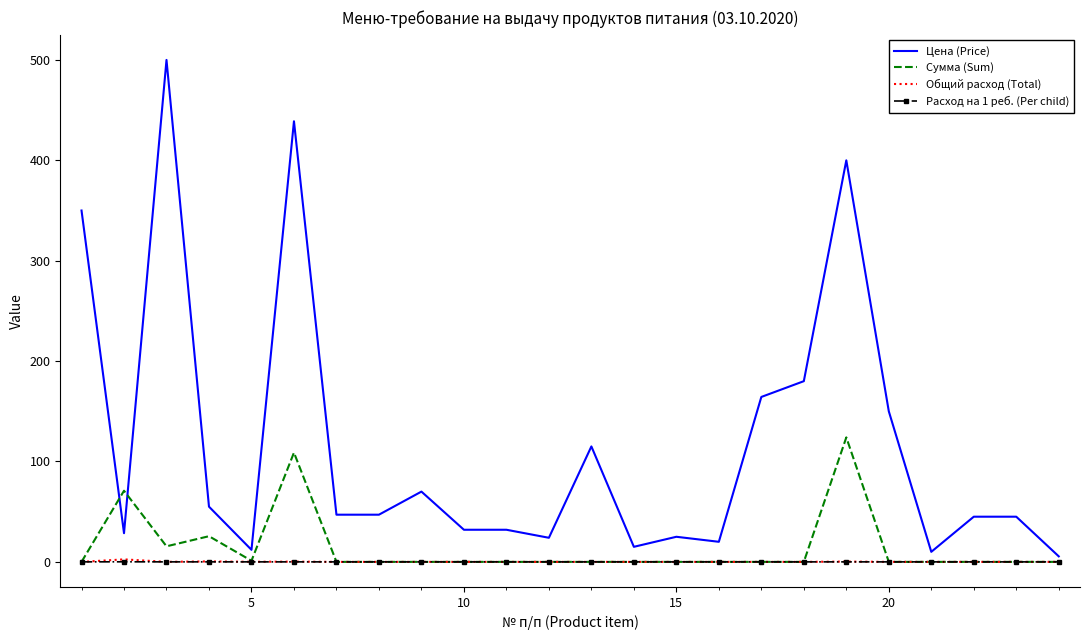

Which series has the largest total across all categories?

Цена (Price)